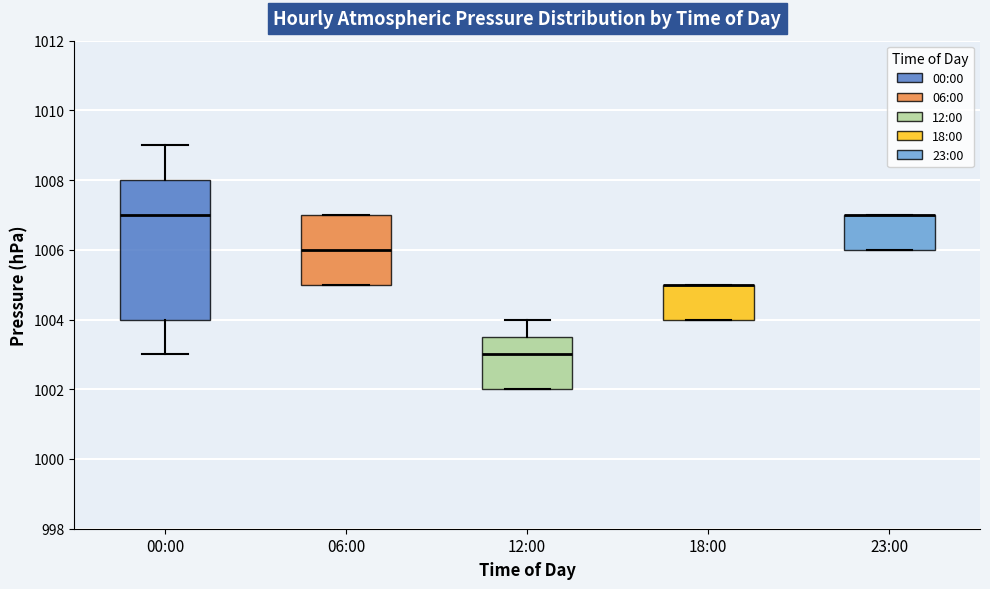

Reading left to right, transcribe this box plot: for each box, give where its median line is, the range the box spans, and where its two whiskers end, as read against the y-axis. The values are not printed on the chart, so give them approximately, as read against the axis.

00:00: median 1007.0, box 1004.0 to 1008.0, whiskers 1003.0 to 1009.0
06:00: median 1006.0, box 1005.0 to 1007.0, whiskers 1005.0 to 1007.0
12:00: median 1003.0, box 1002.0 to 1003.6, whiskers 1002.0 to 1004.0
18:00: median 1005.0 (drawn on the box's upper edge), box 1004.0 to 1005.0, whiskers 1004.0 to 1005.0
23:00: median 1007.0 (drawn on the box's upper edge), box 1006.0 to 1007.0, whiskers 1006.0 to 1007.0